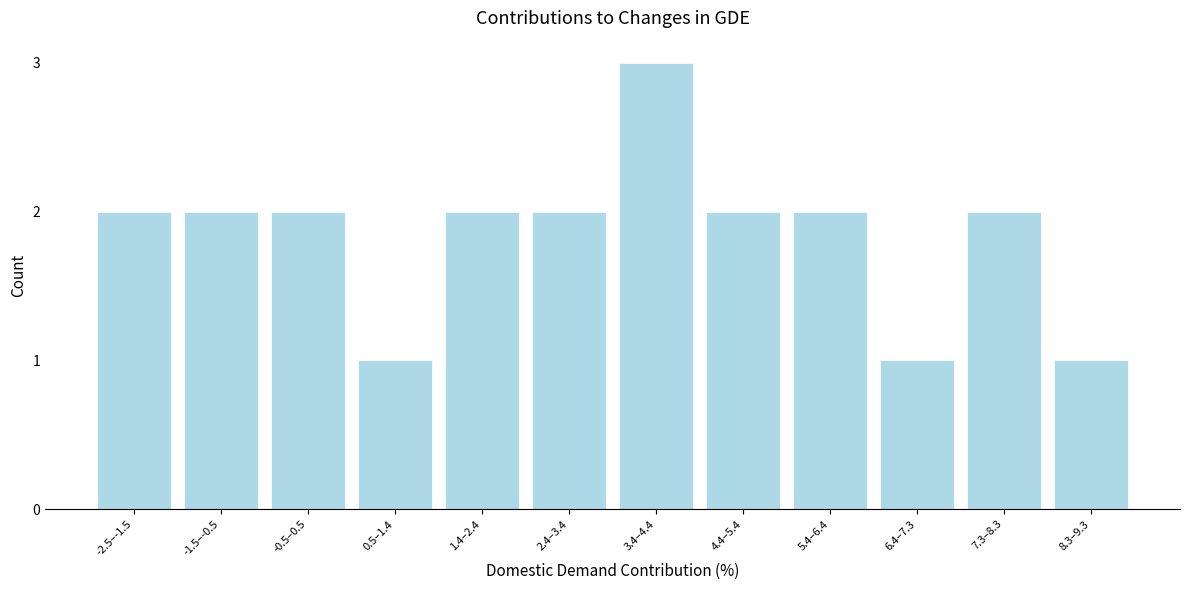

Reading left to right, transcribe all the data shown in this chart.

-2.5–-1.5=2	-1.5–-0.5=2	-0.5–0.5=2	0.5–1.4=1	1.4–2.4=2	2.4–3.4=2	3.4–4.4=3	4.4–5.4=2	5.4–6.4=2	6.4–7.3=1	7.3–8.3=2	8.3–9.3=1